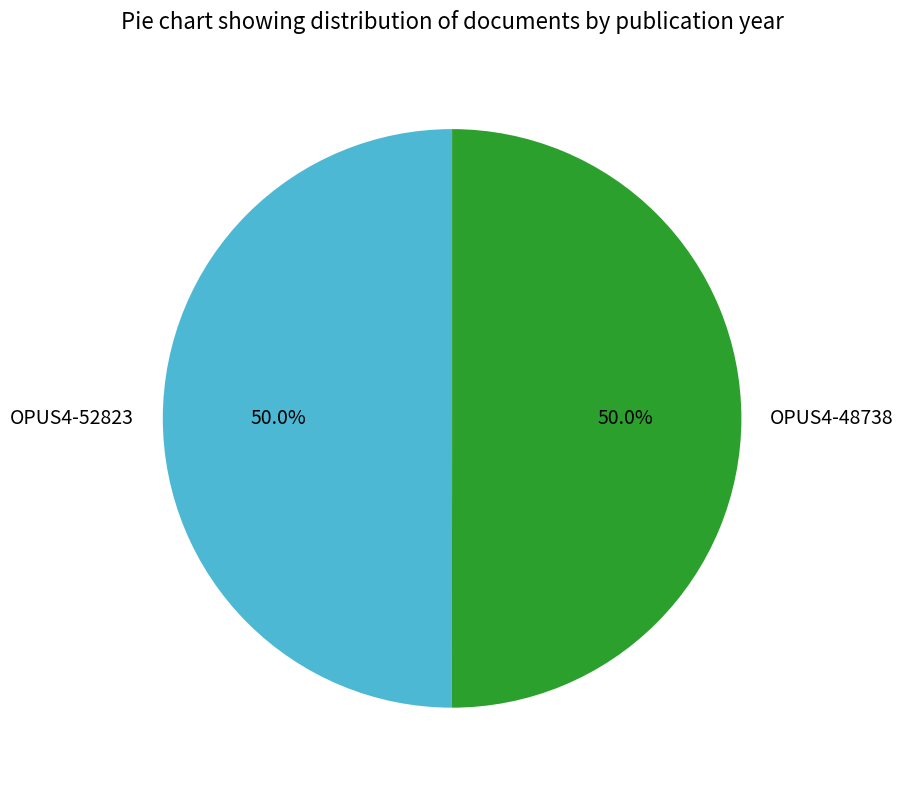

What is the total percentage of OPUS4-52823 and OPUS4-48738?

100.0%